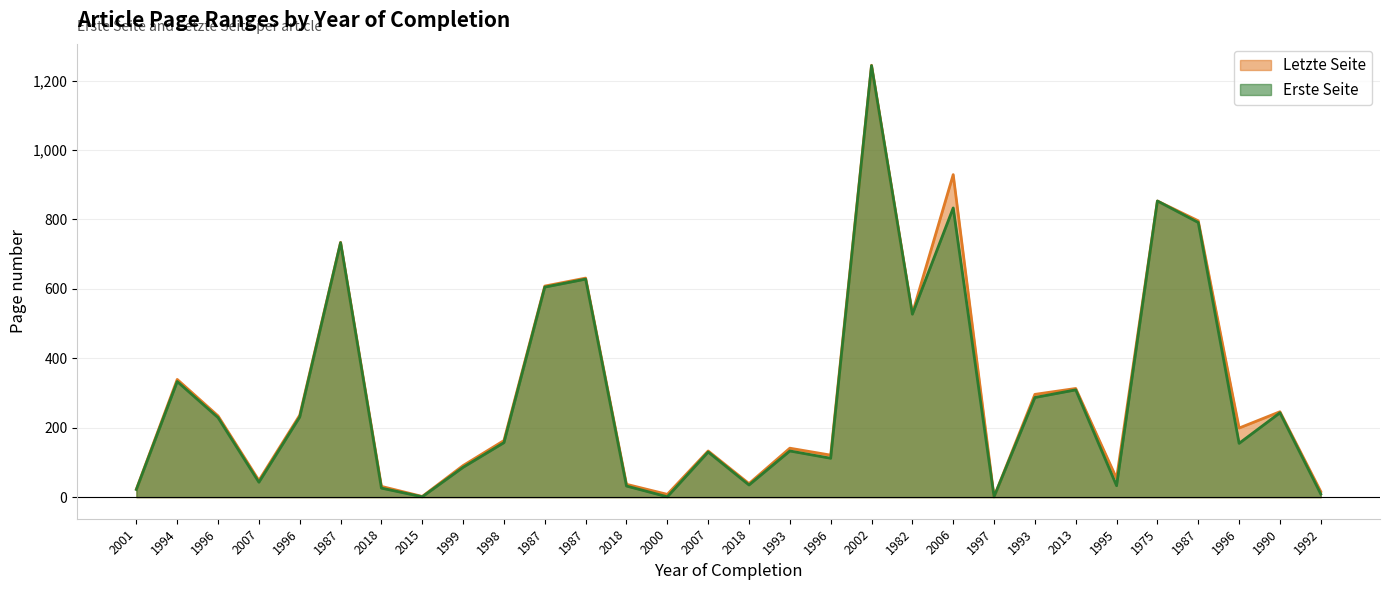

At which category is the sum across all series the highest?

2002